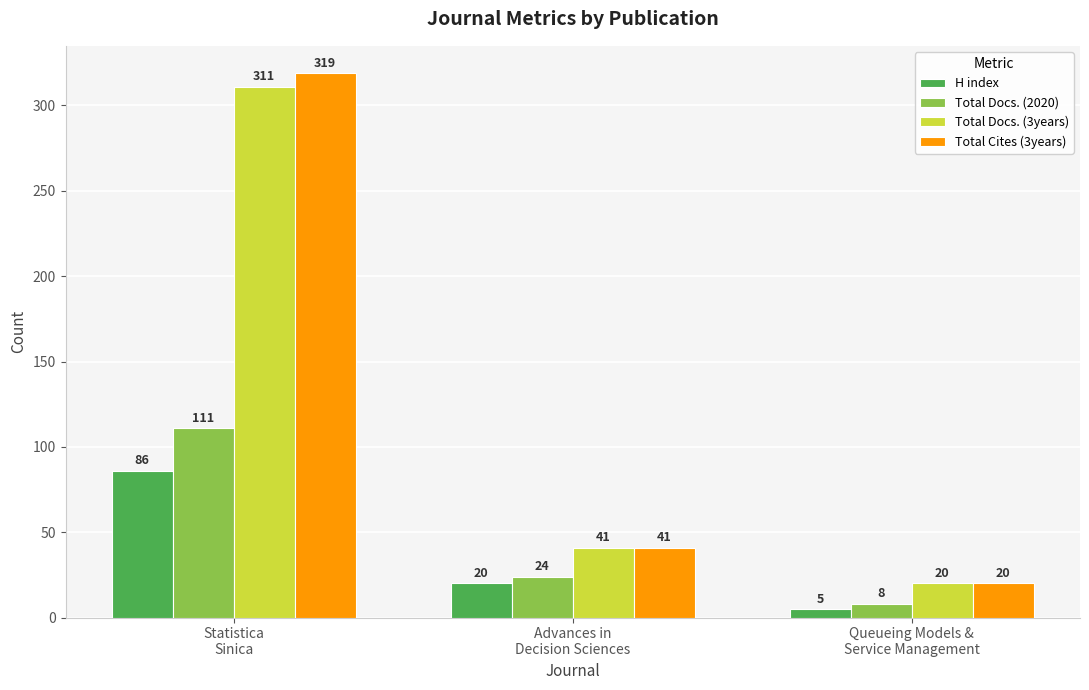

Which series has the widest spread of values?

Total Cites (3years)